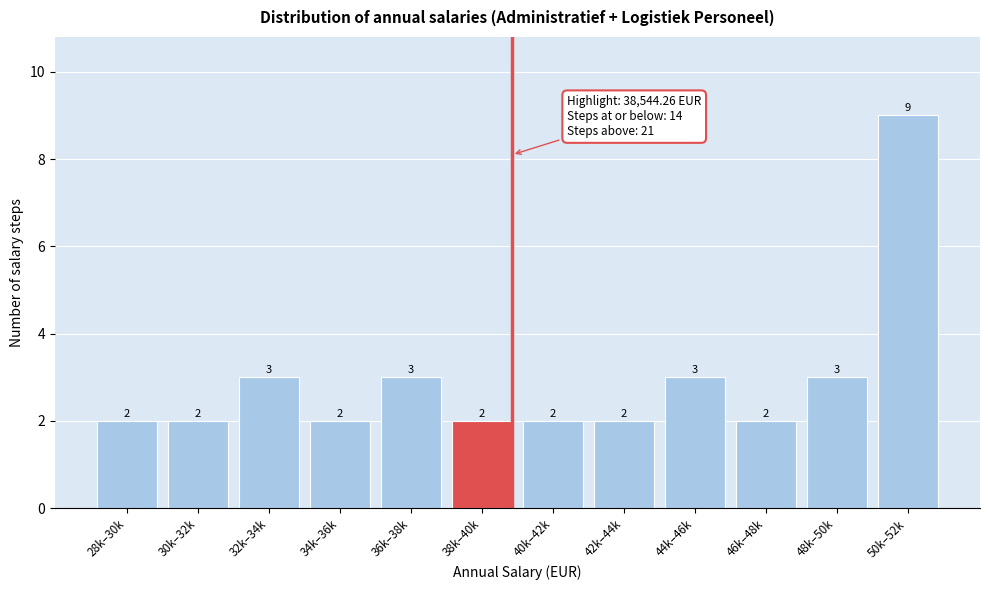

Reading left to right, transcribe all the data shown in this chart.

2	2	3	2	3	2	2	2	3	2	3	9